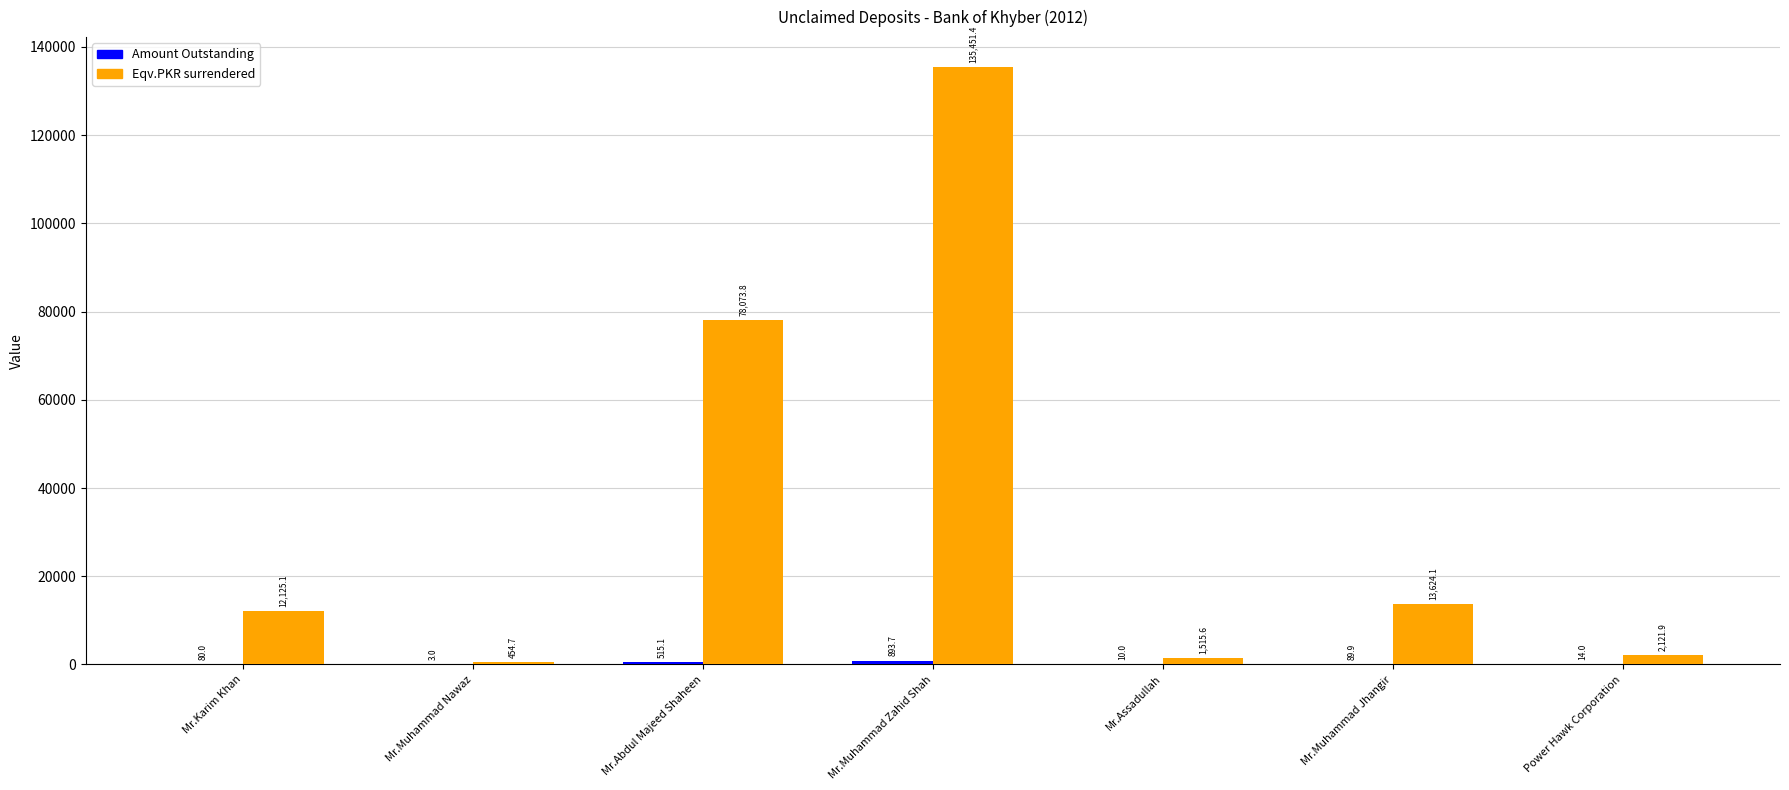

At which category is the sum across all series the highest?

Mr.Muhammad Zahid Shah